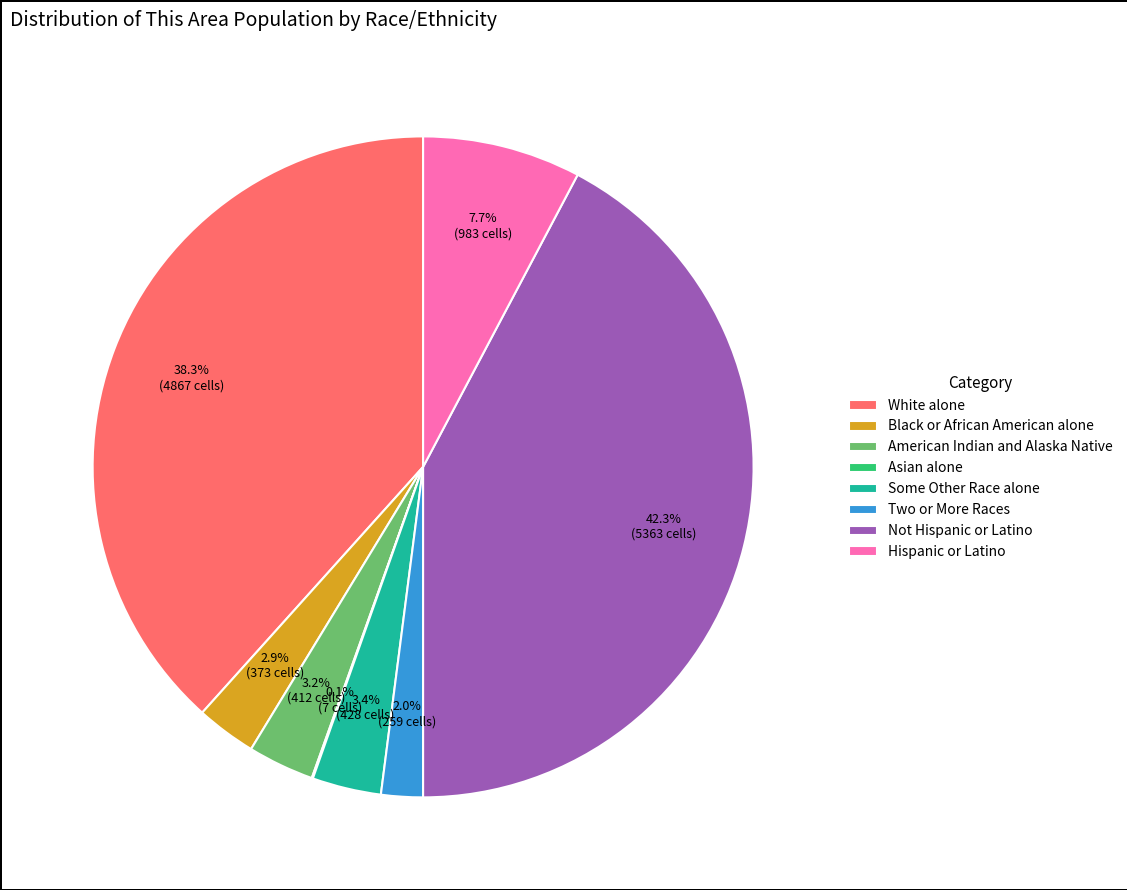

Does Hispanic or Latino account for over 50% of the chart?

No